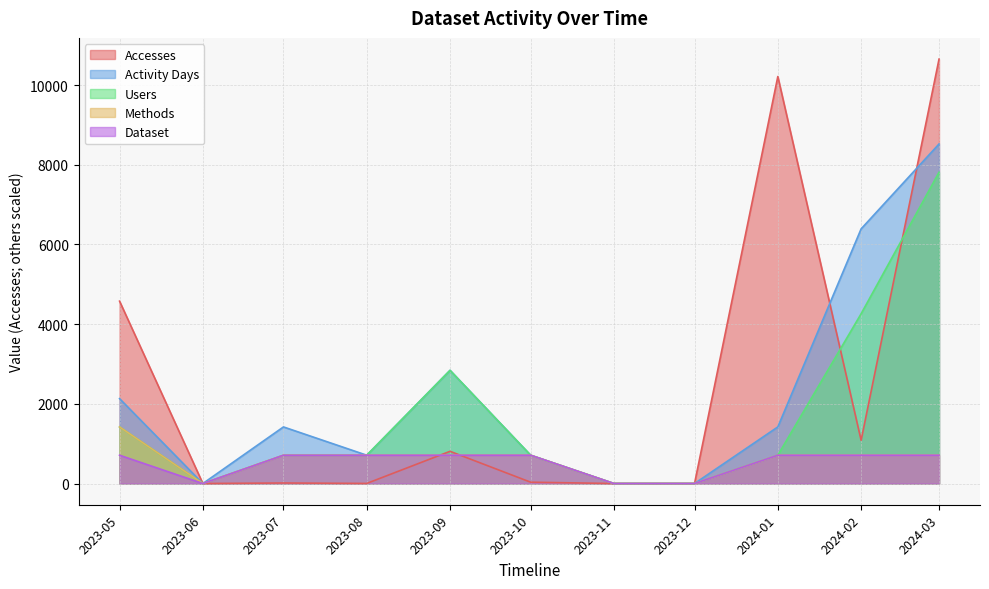

What is the difference between the maximum and minimum values in the Methods series?

1420.1